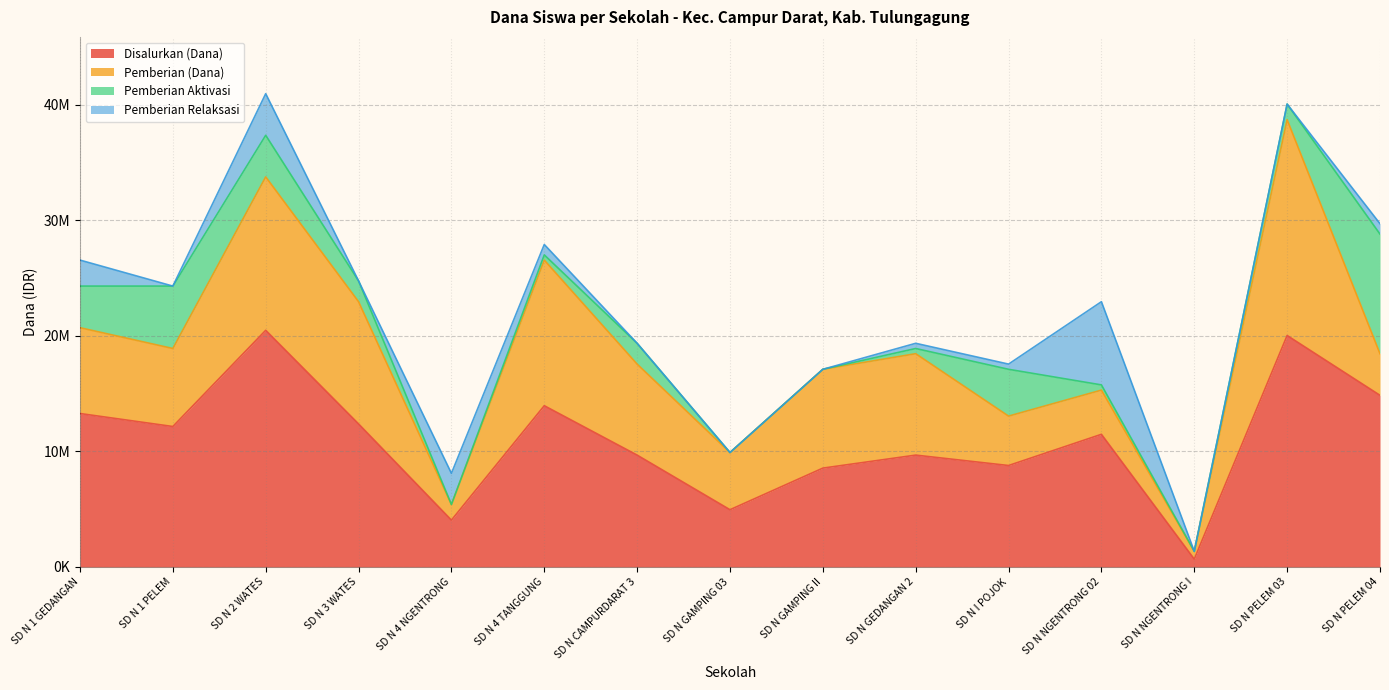

Rank the series by their maximum value, from highest to lowest.

Disalurkan (Dana), Pemberian (Dana), Pemberian Aktivasi, Pemberian Relaksasi